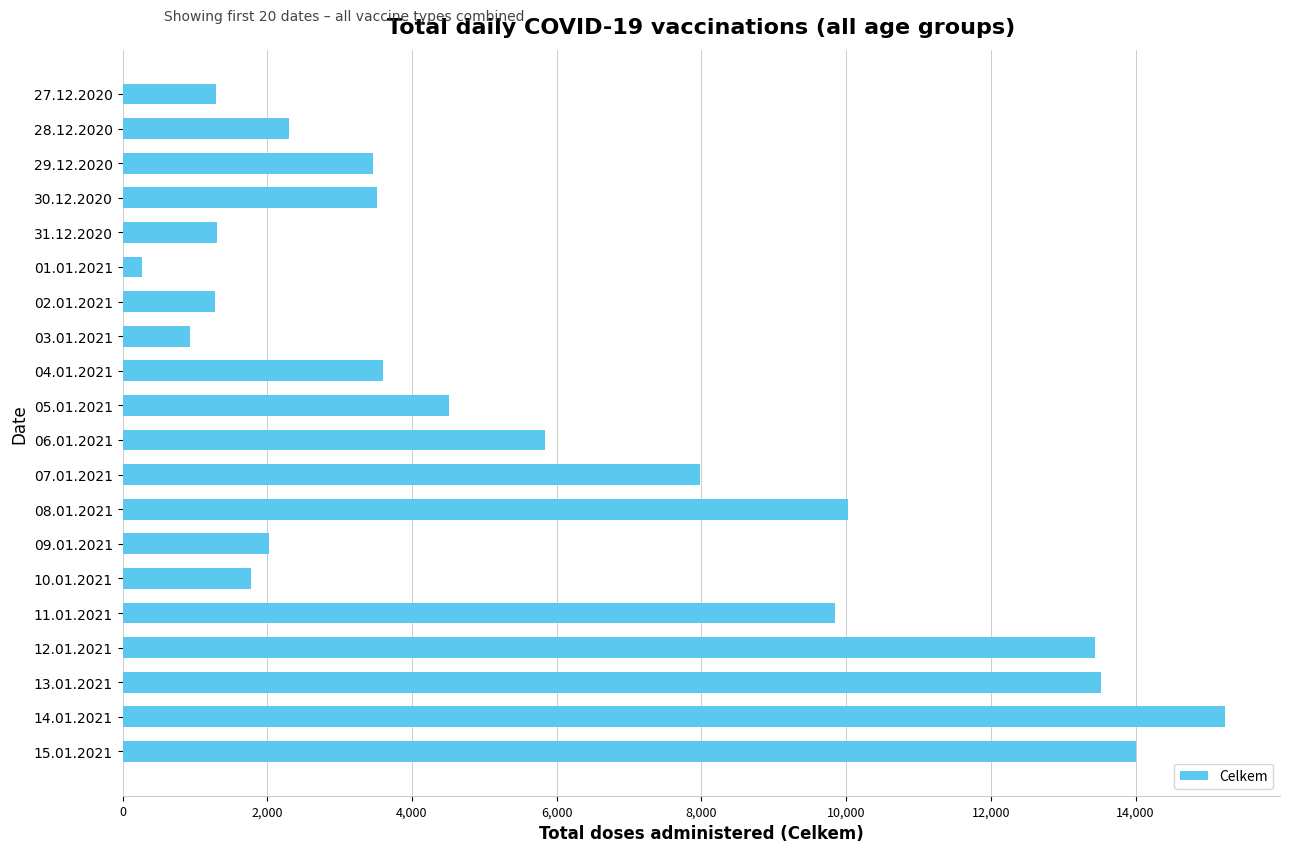

Does the chart contain any negative values?

No